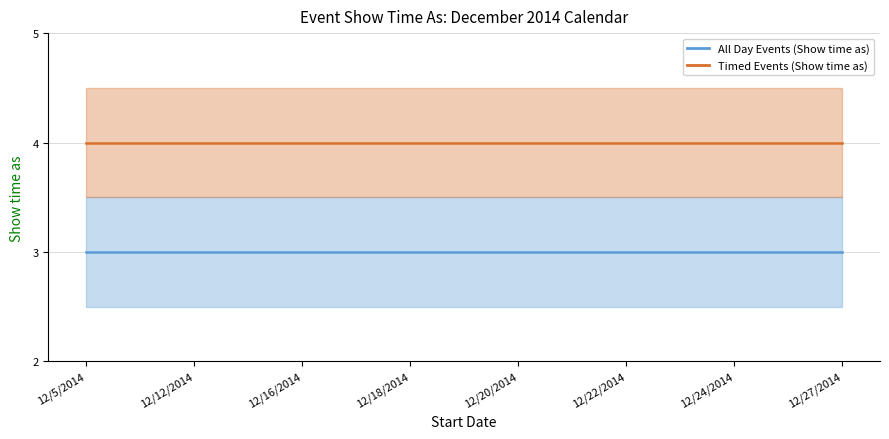

True or false: All Day Events (Show time as) has a value of 2 at 12/24/2014.

False